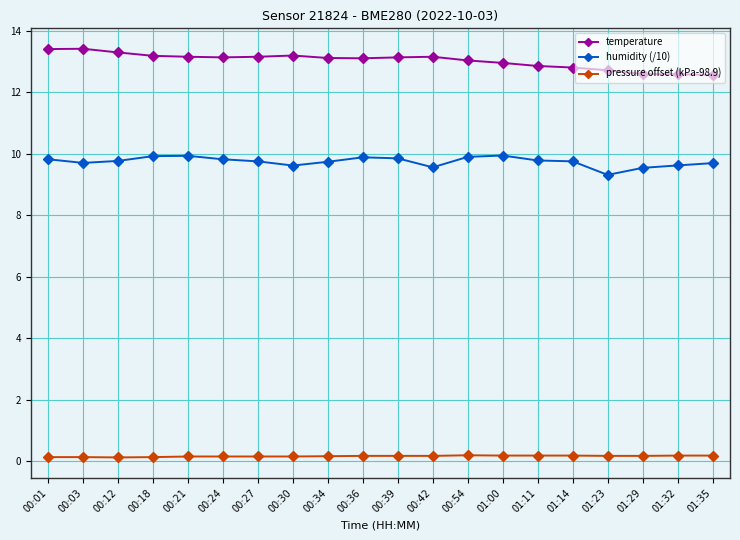

Rank the series by their maximum value, from highest to lowest.

temperature, humidity (/10), pressure offset (kPa-98.9)